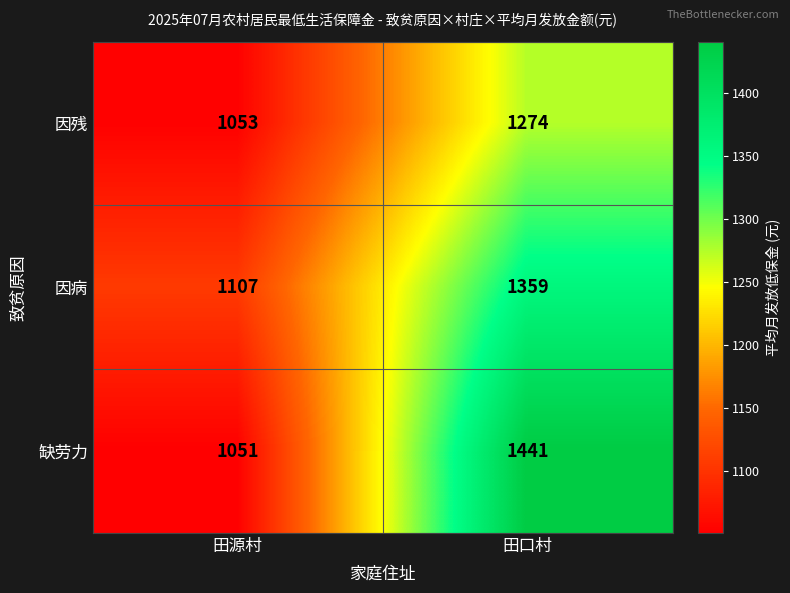

The 缺劳力 series shows 1051 at 田源村. True or false?

True